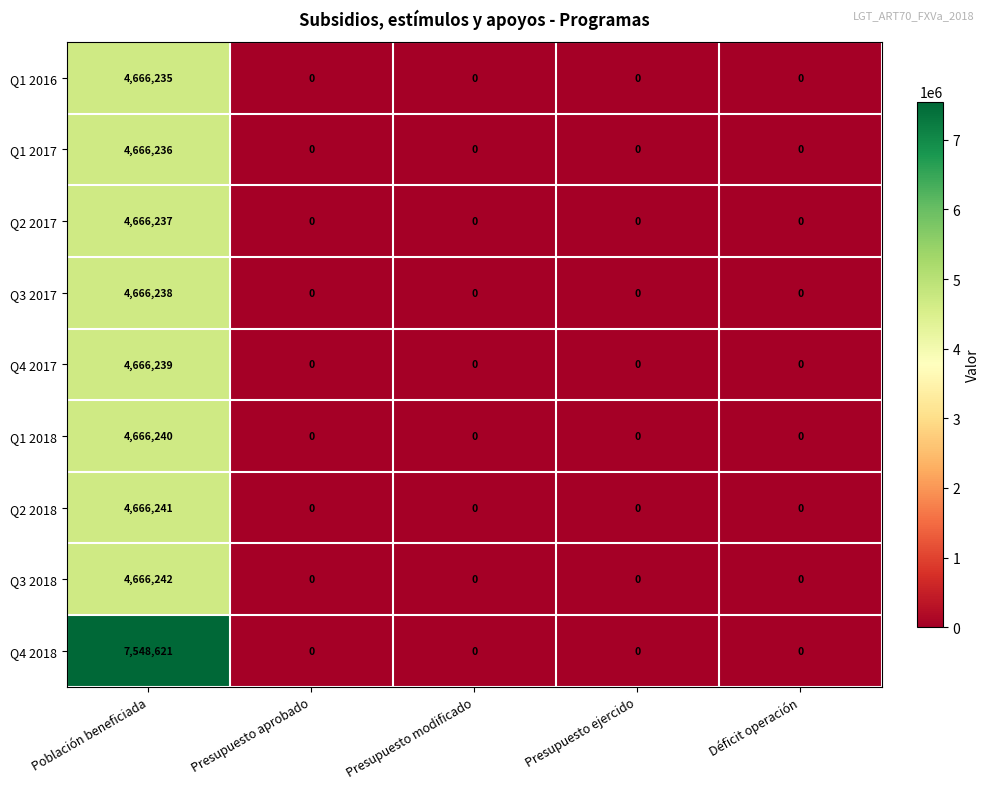

Which series has the widest spread of values?

Q4 2018